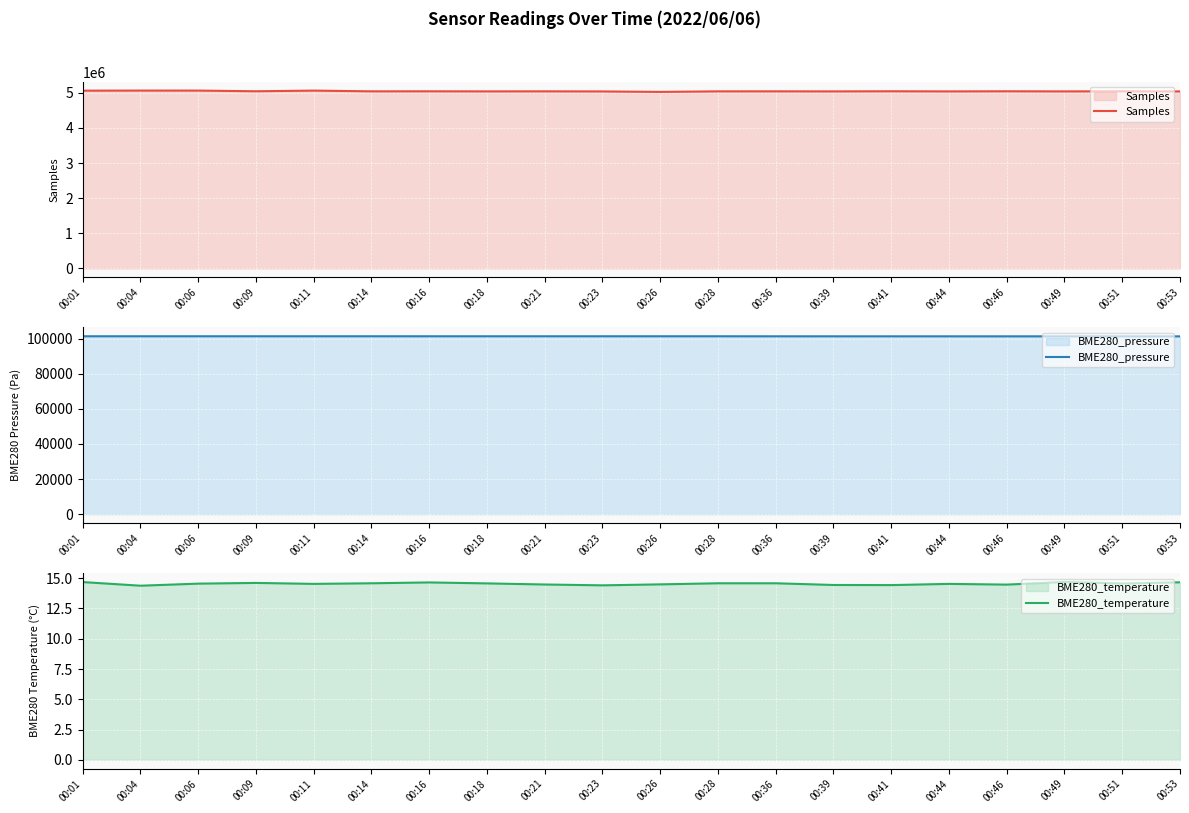

What is the value of the Samples point at the 16th from the left?

5039759.0